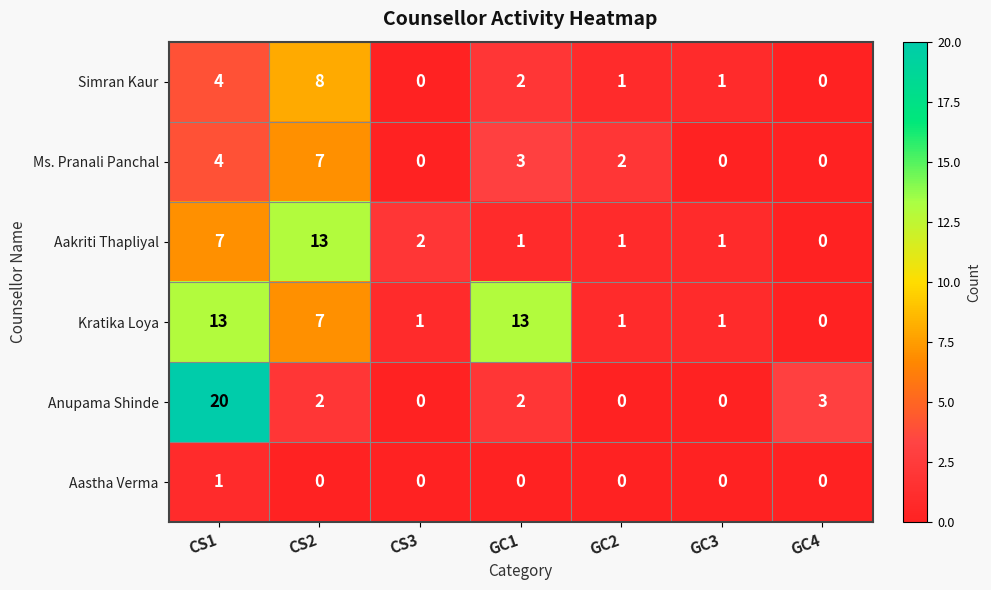

Between CS2 and CS3, which series saw the biggest shift?

Aakriti Thapliyal